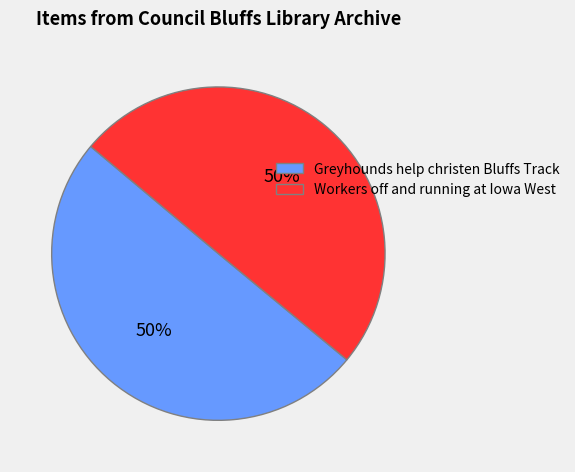

What is the ratio of the value at Workers off and running at Iowa West to the value at Greyhounds help christen Bluffs Track?

1.0